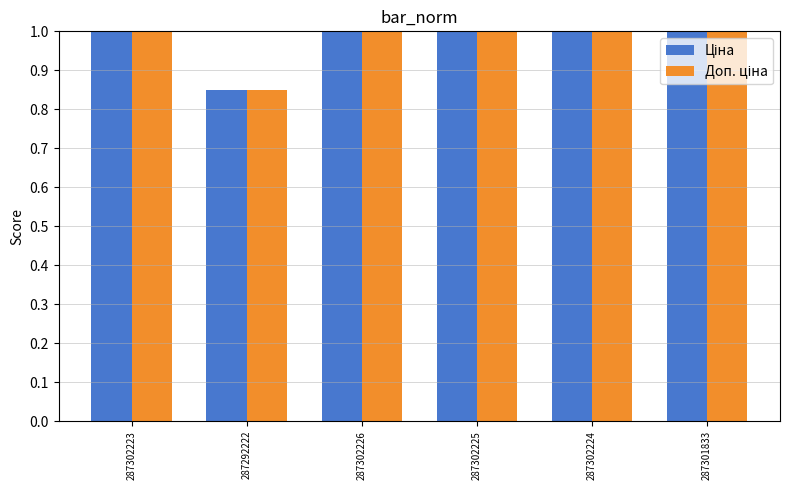

What is the greatest value displayed?

1.0